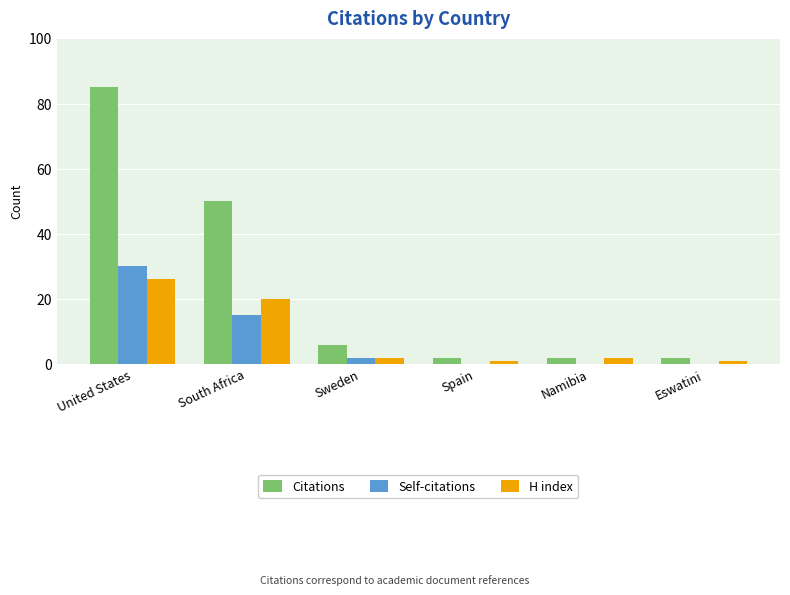

Which label corresponds to the largest value in the chart?

United States